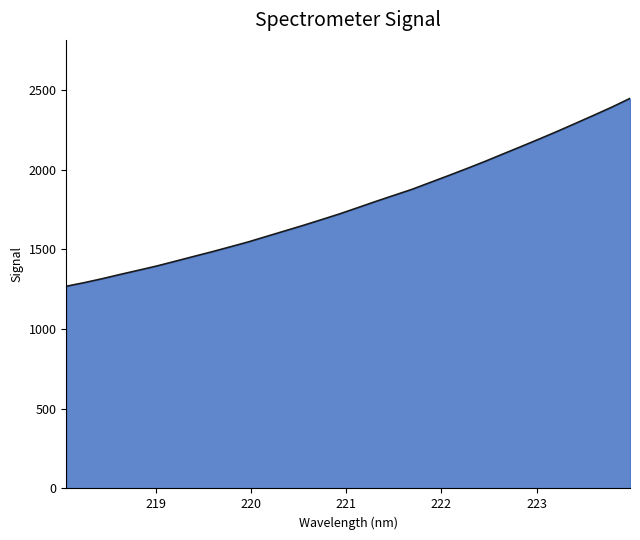

What is the minimum value shown in the chart?

1268.6